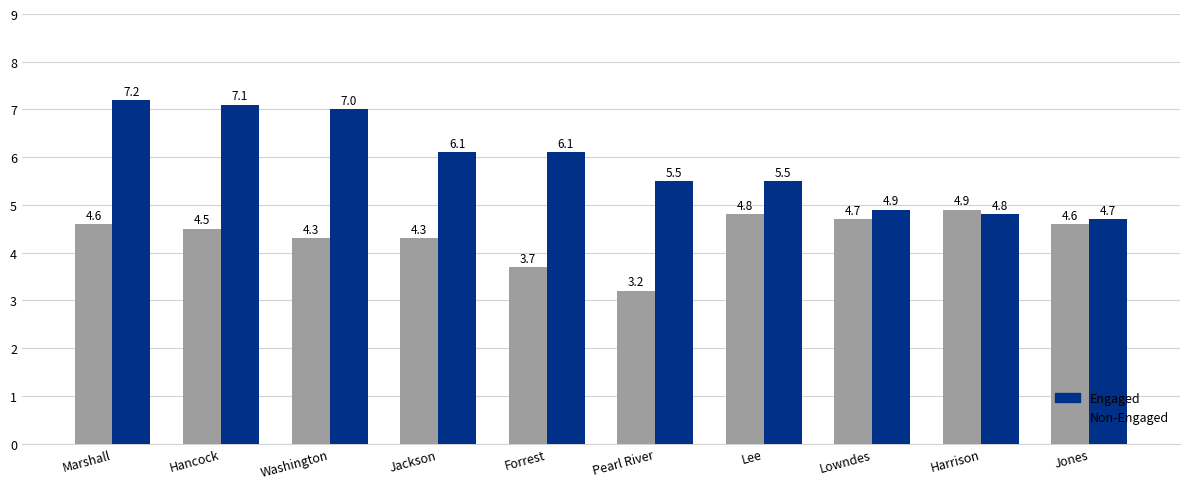

How many groups of bars are there?

10